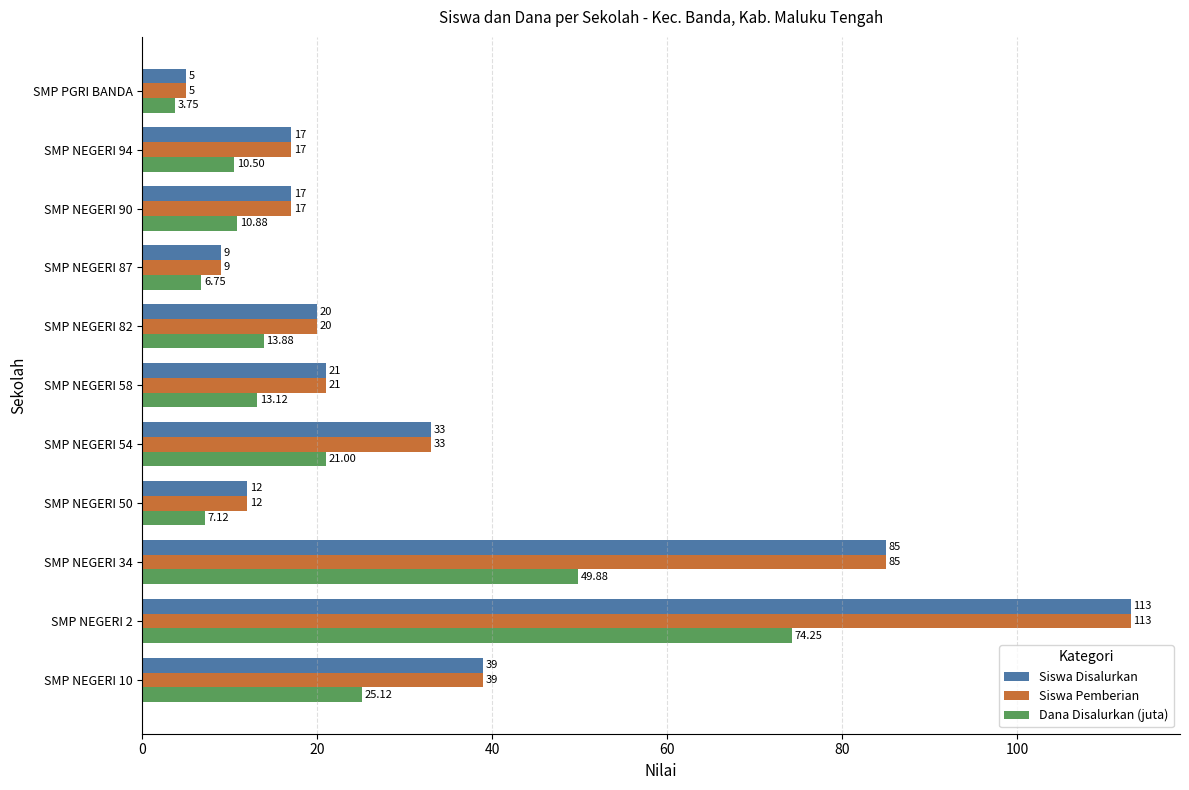

What is the difference between the Siswa Disalurkan values at SMP NEGERI 10 and SMP NEGERI 87?

30.0